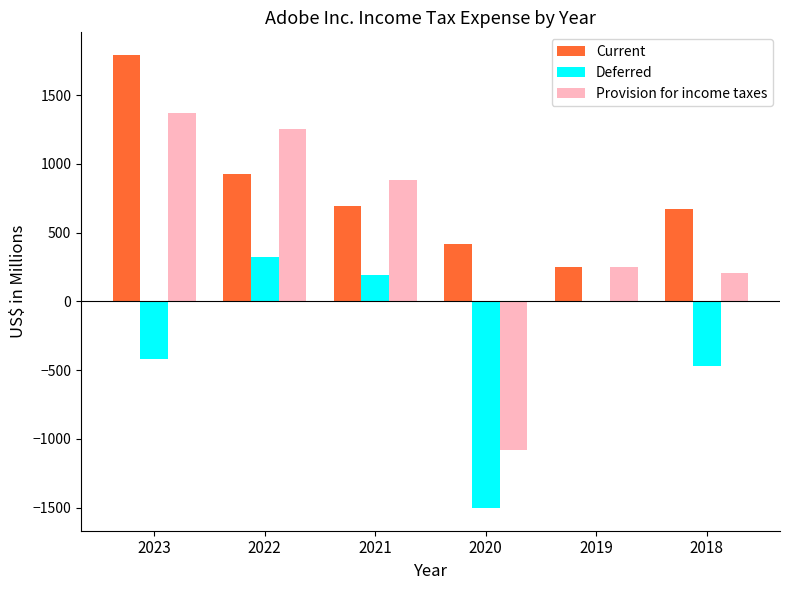

What is the greatest value displayed?

1793